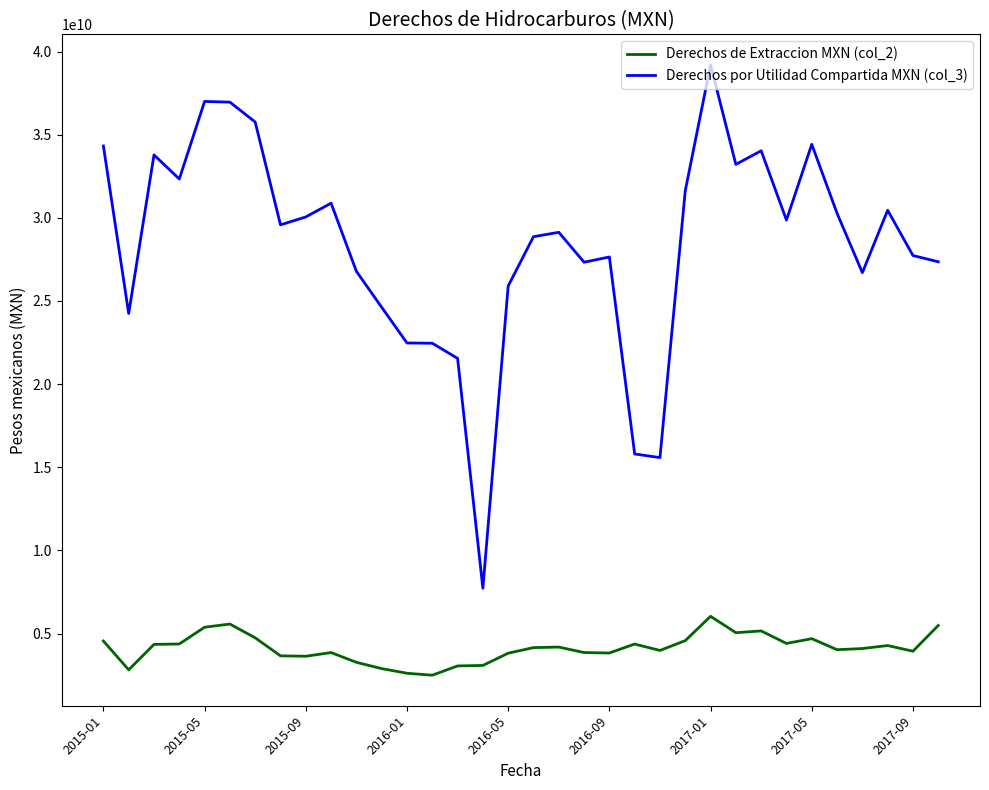

What is the minimum value shown in the chart?

2491348696